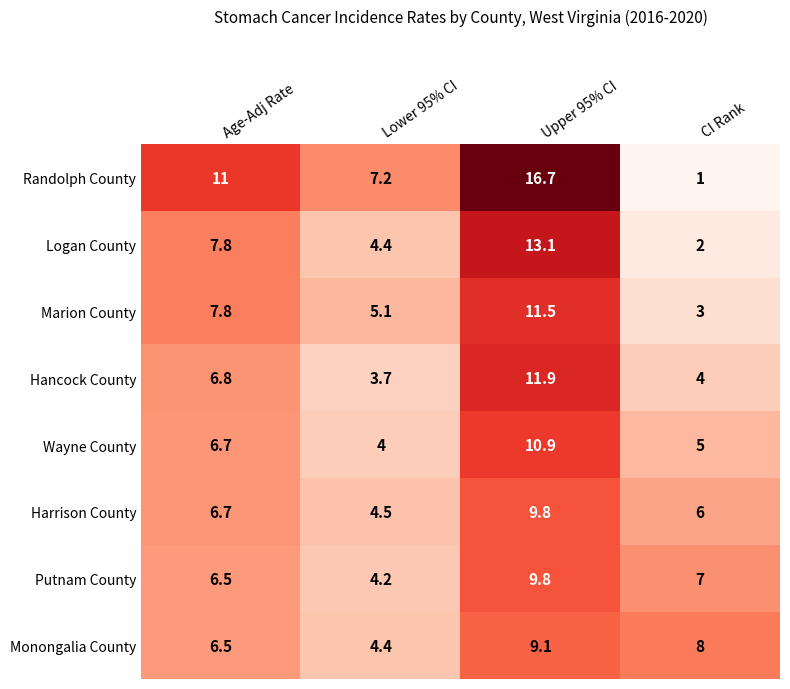

What is the sum of all Hancock County values?

26.4